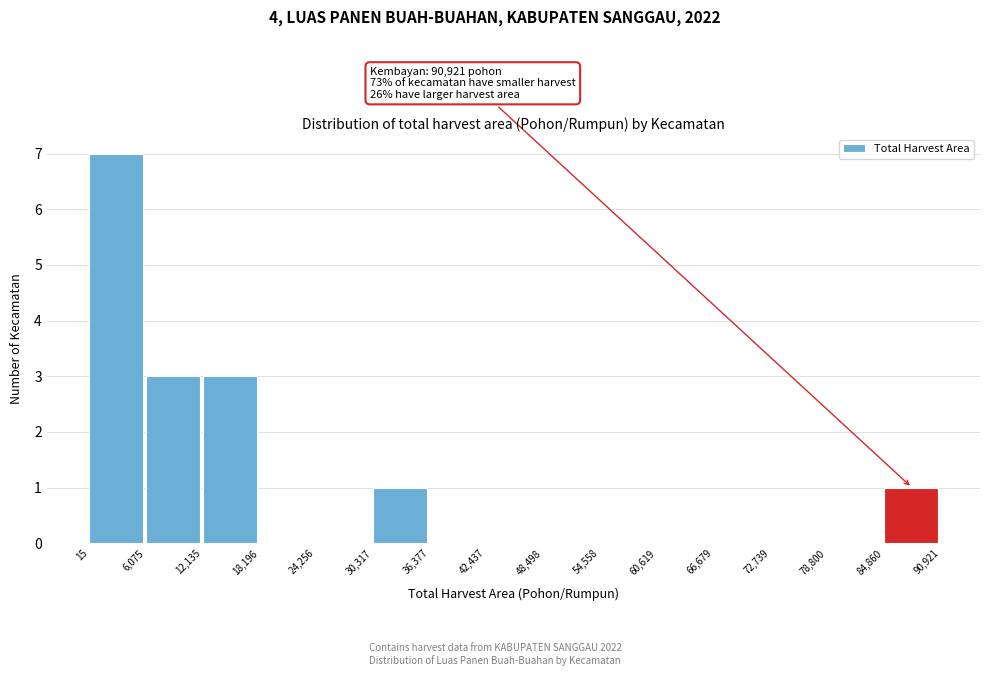

Over which range of the x-axis is the bar tallest?

15 to 6,075